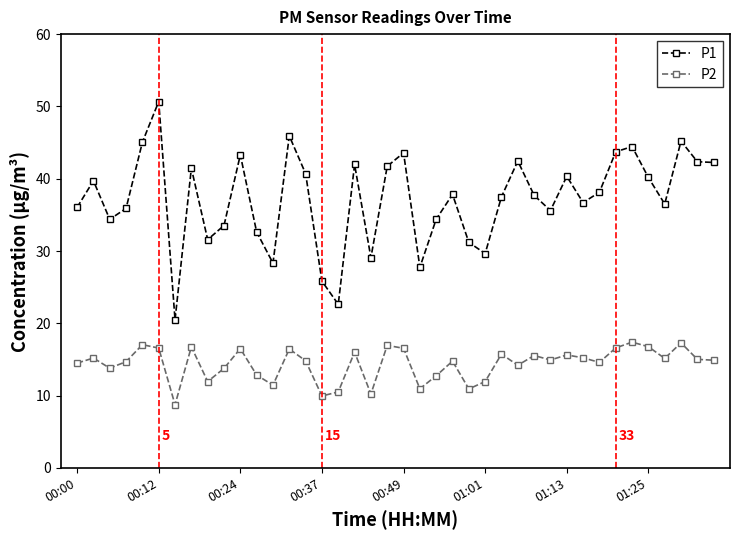

True or false: P2 has more than 0 interior local peaks.

True